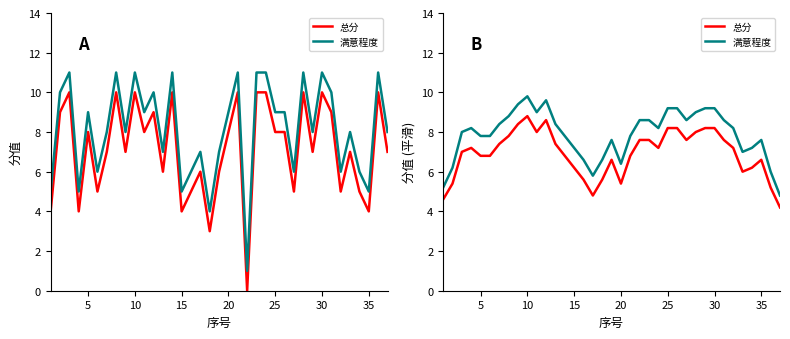

How many data points in 满意程度 are above 8?

19